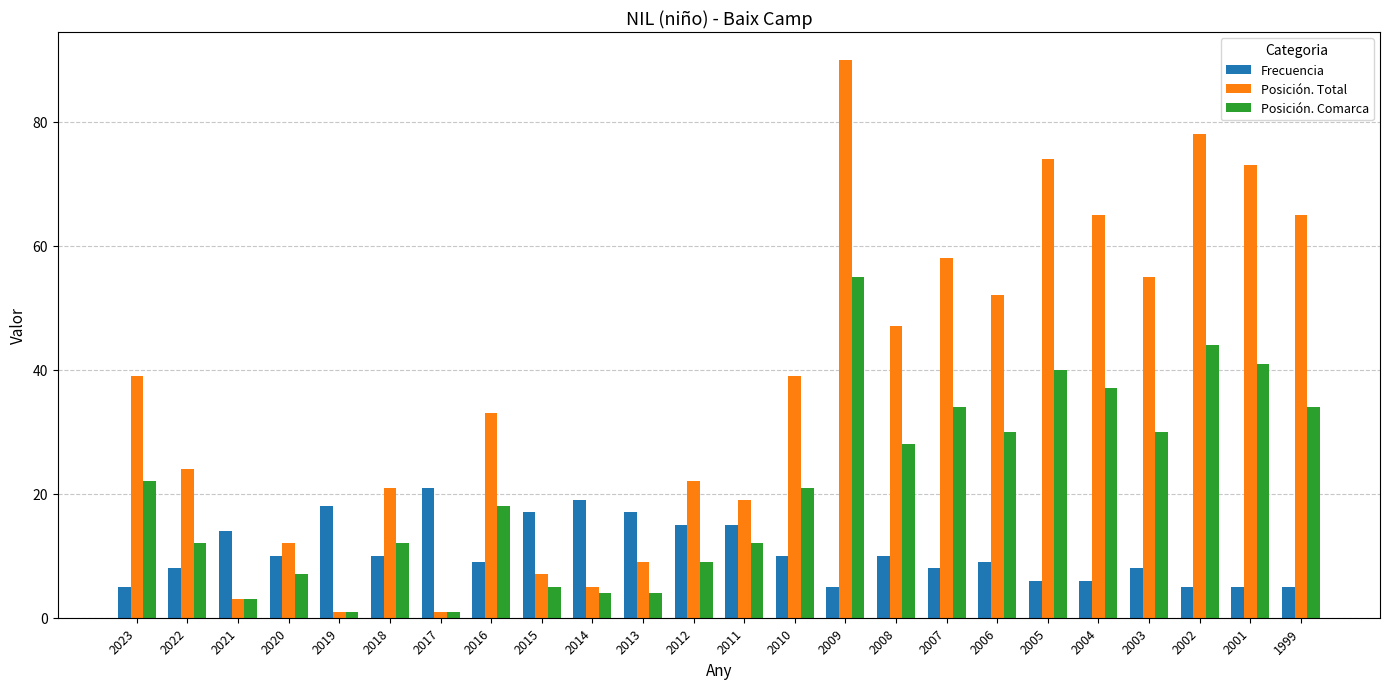

What is the total value across all series at 2002?

127